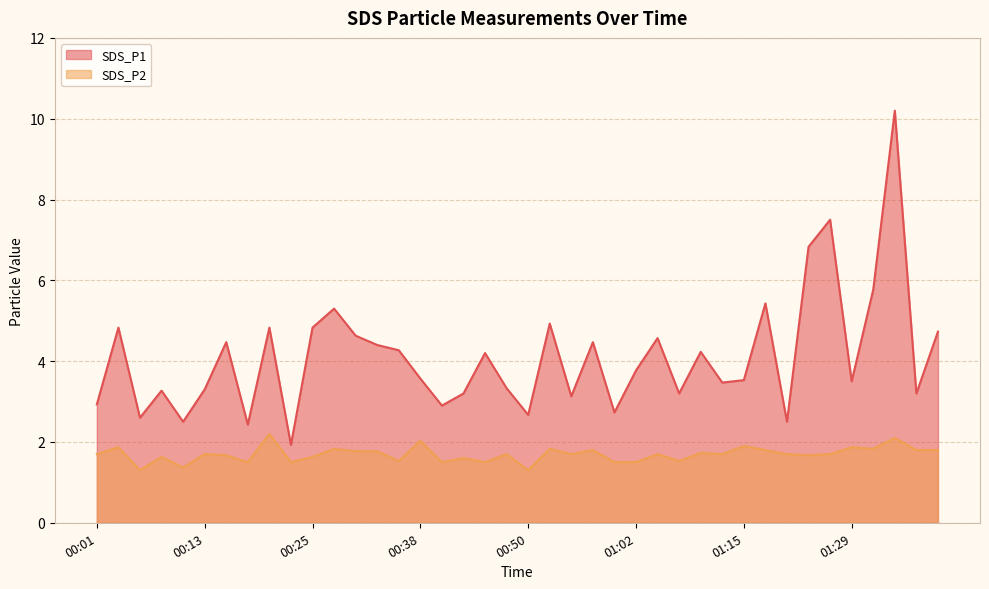

What is the total value across all series at 00:30?

6.4